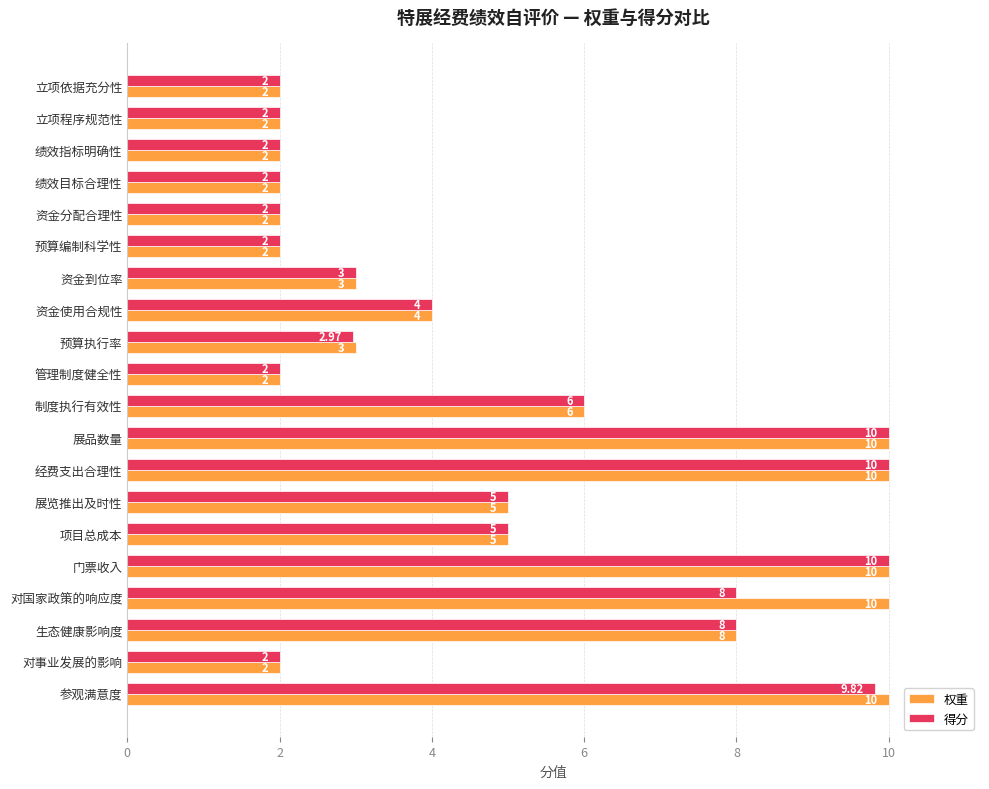

Which series changed the most between 预算执行率 and 制度执行有效性?

得分